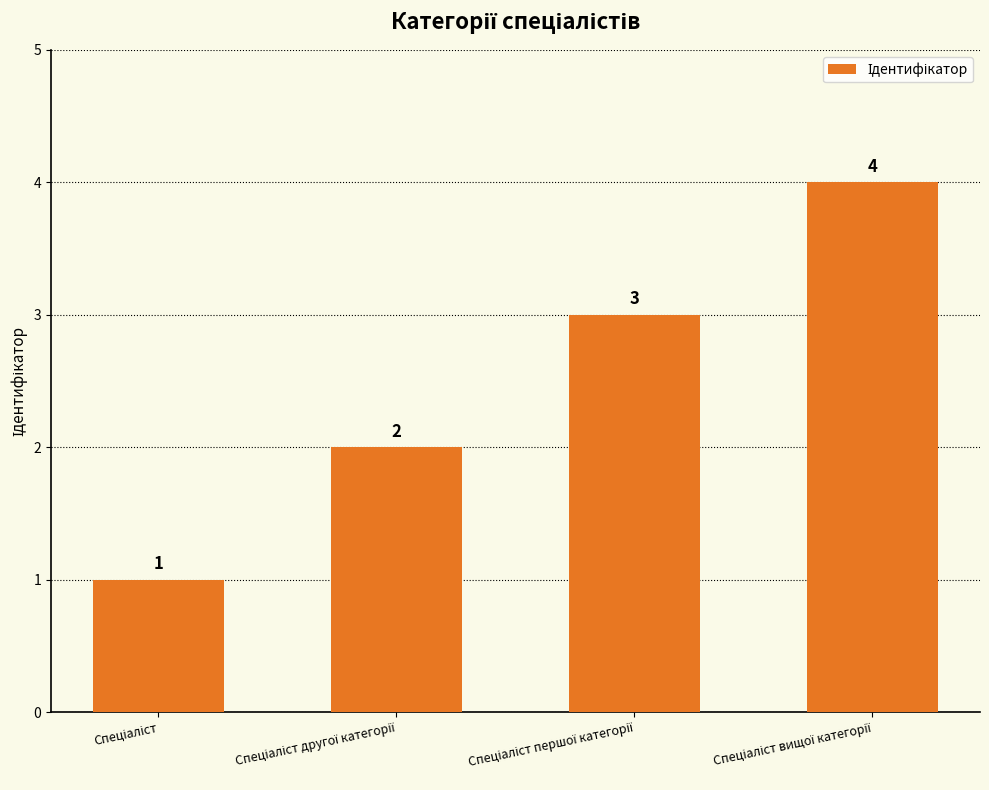

What is the value of the 1st bar from the left?

1